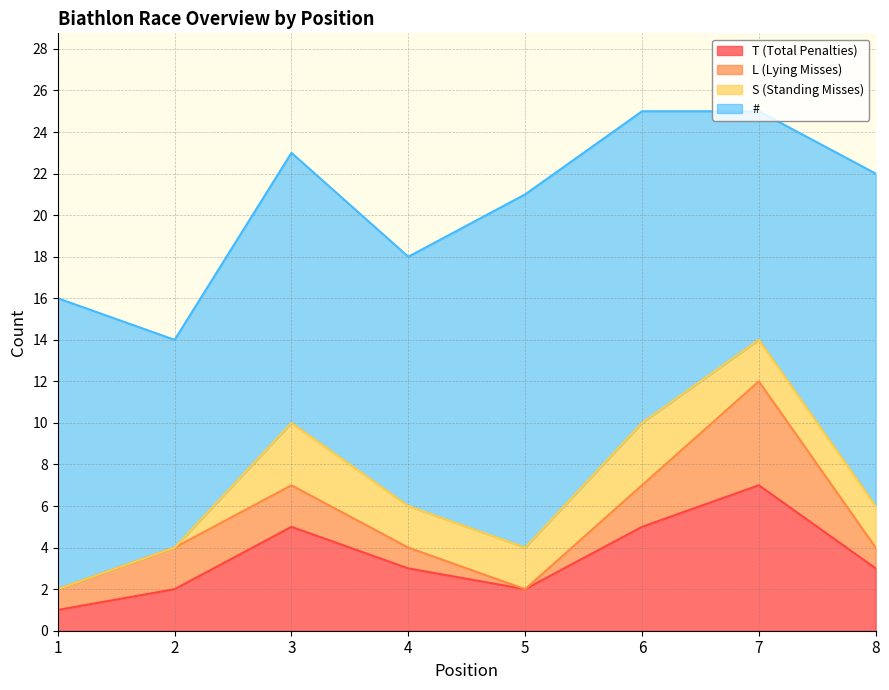

Reading left to right, extract all data points from this chart.

T (Total Penalties): 1=1	2=2	3=5	4=3	5=2	6=5	7=7	8=3
L (Lying Misses): 1=1	2=2	3=2	4=1	5=0	6=2	7=5	8=1
S (Standing Misses): 1=0	2=0	3=3	4=2	5=2	6=3	7=2	8=2
#: 1=14	2=10	3=13	4=12	5=17	6=15	7=11	8=16